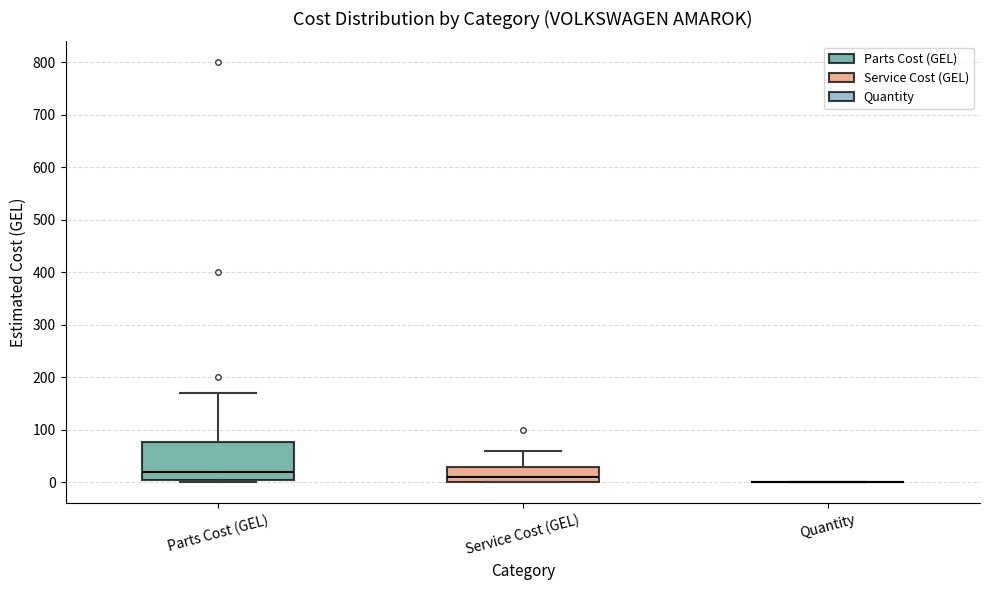

Reading left to right, transcribe this box plot: for each box, give where its median line is, the range the box spans, and where its two whiskers end, as read against the y-axis. The values are not printed on the chart, so give them approximately, as read against the axis.

Parts Cost (GEL): median 20, box 10 to 80, whiskers 0 to 170
Service Cost (GEL): median 10, box 0 to 30, whiskers 0 to 60
Quantity: box collapsed to a line at 0, whiskers 0 to 0